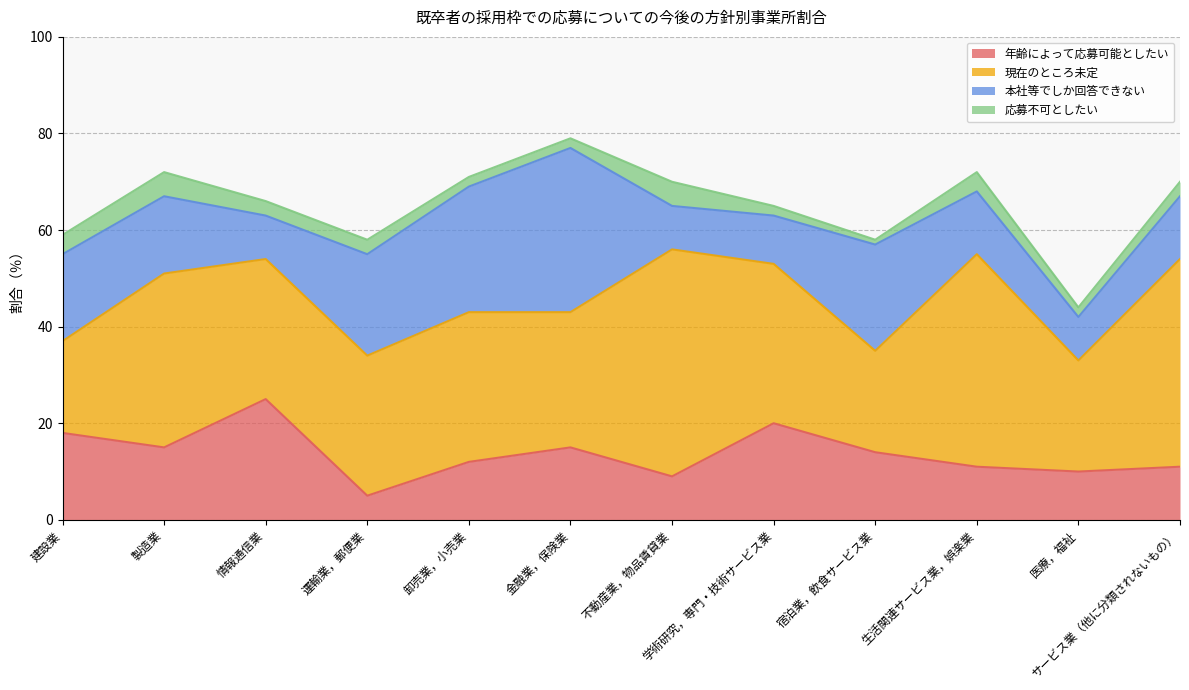

True or false: 応募不可としたい has a value of 3 at サービス業（他に分類されないもの）.

True